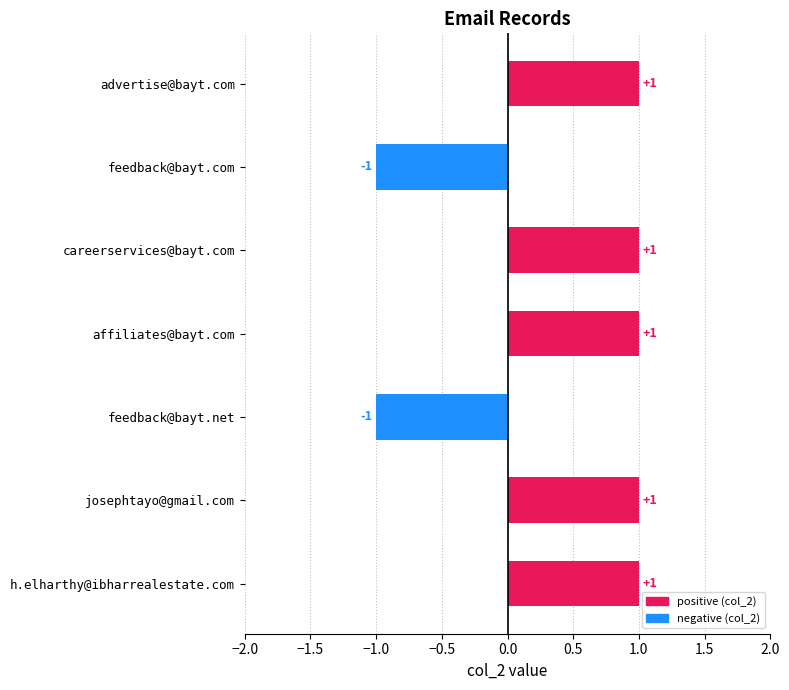

The value at feedback@bayt.net is -1. True or false?

True